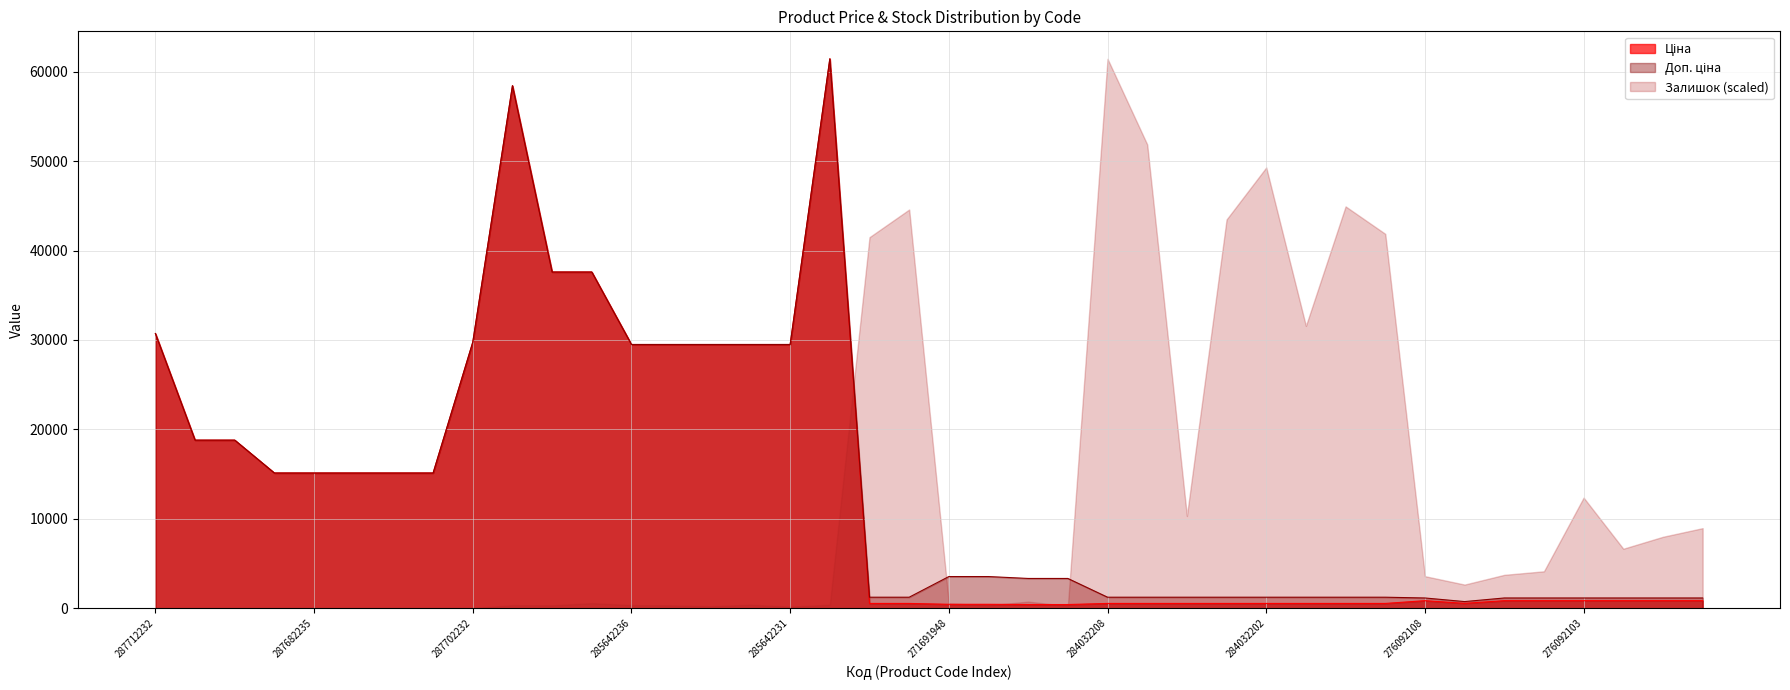

What is the total value across all series at 276092106?

1998.2